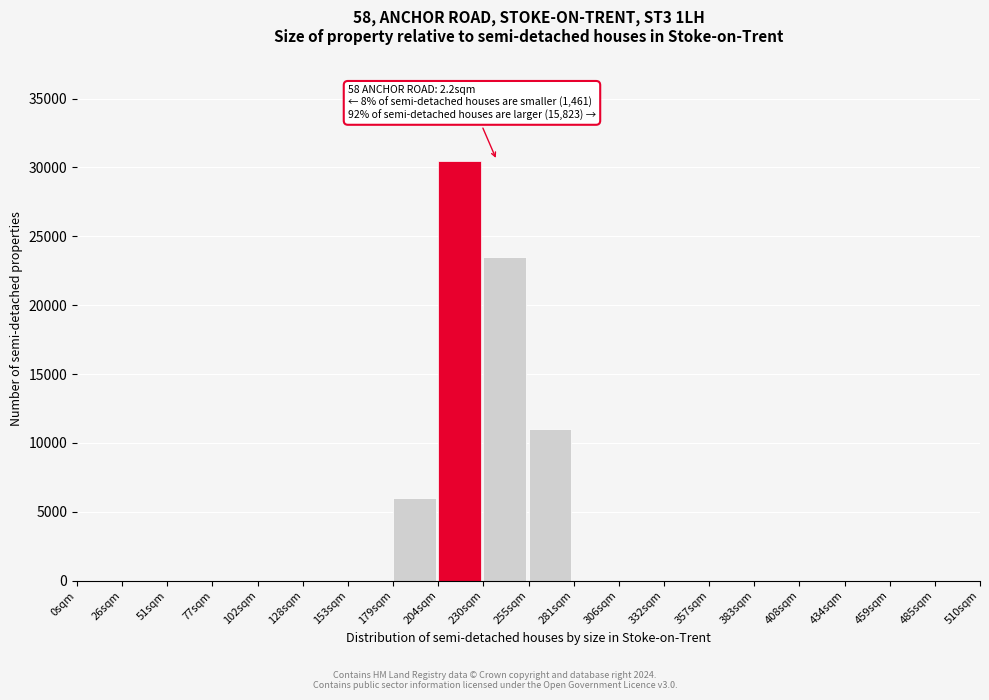

Reading right to left, list all the values displayed in this chart.

485sqm=0	459sqm=0	434sqm=0	408sqm=0	383sqm=0	357sqm=0	332sqm=0	306sqm=0	281sqm=0	255sqm=11000	230sqm=23500	204sqm=30500	179sqm=6000	153sqm=0	128sqm=0	102sqm=0	77sqm=0	51sqm=0	26sqm=0	0sqm=0